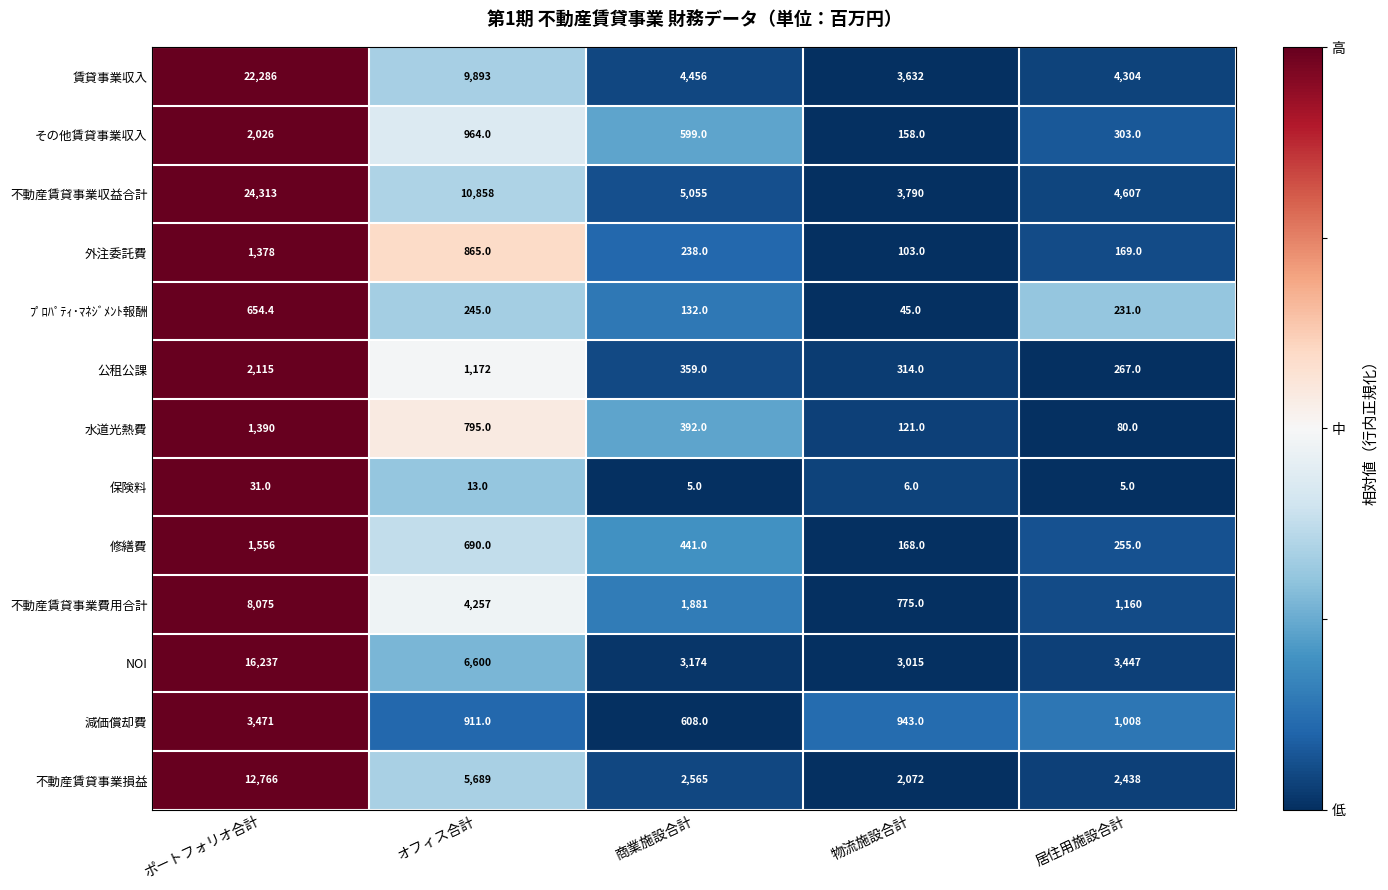

What is the maximum value shown in the chart?

24313.0